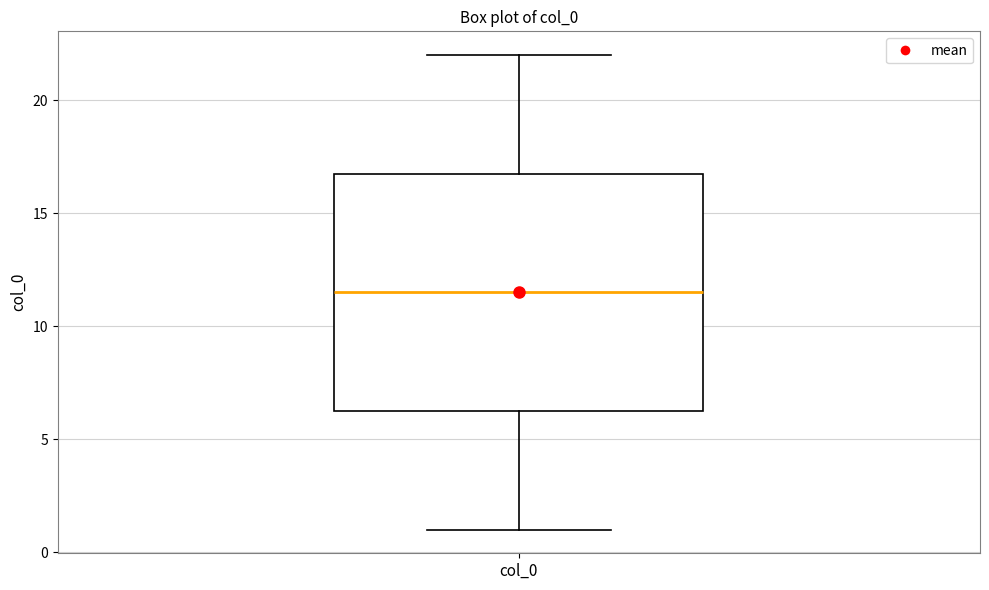

Where is the lower edge of the box for col_0 on the y-axis? The values are not printed on the chart, so give them approximately, as read against the axis.

6.5